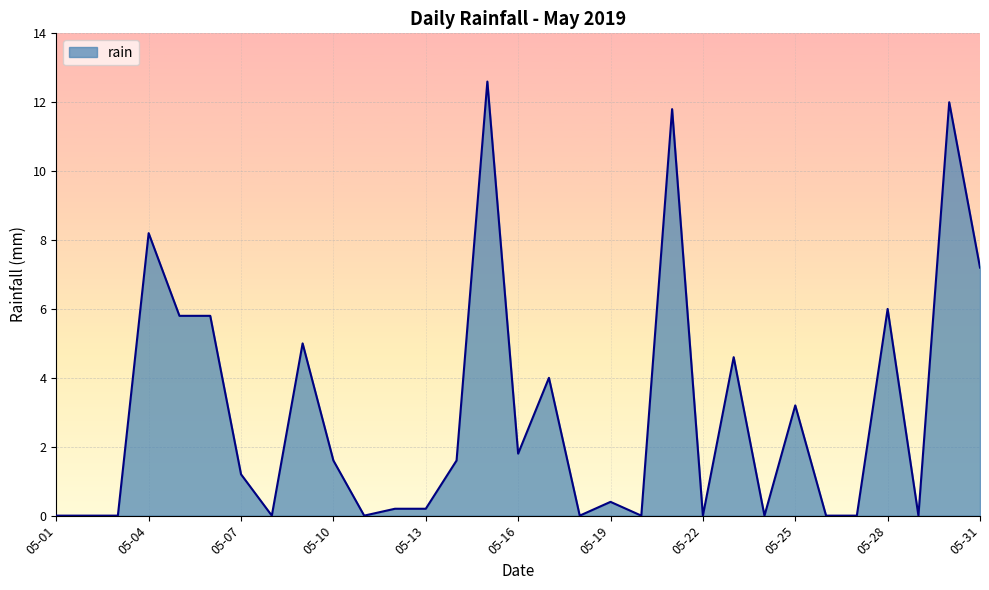

How many values exceed 1?

16